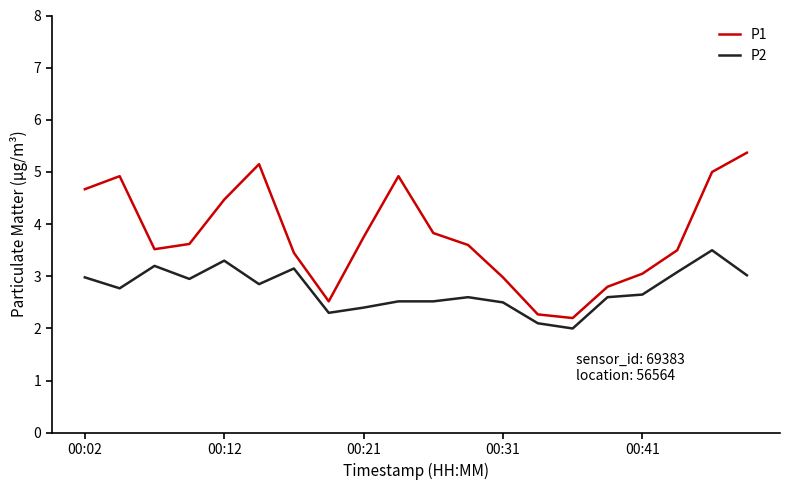

Which series has the largest total across all categories?

P1